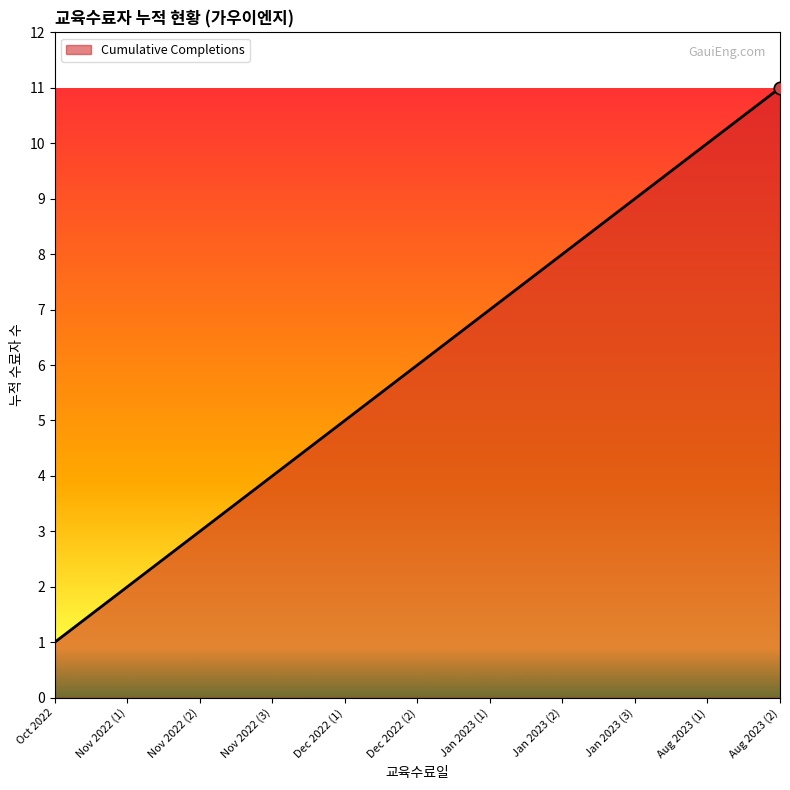

Which has a higher value, Dec 2022 (1) or Nov 2022 (2)?

Dec 2022 (1)